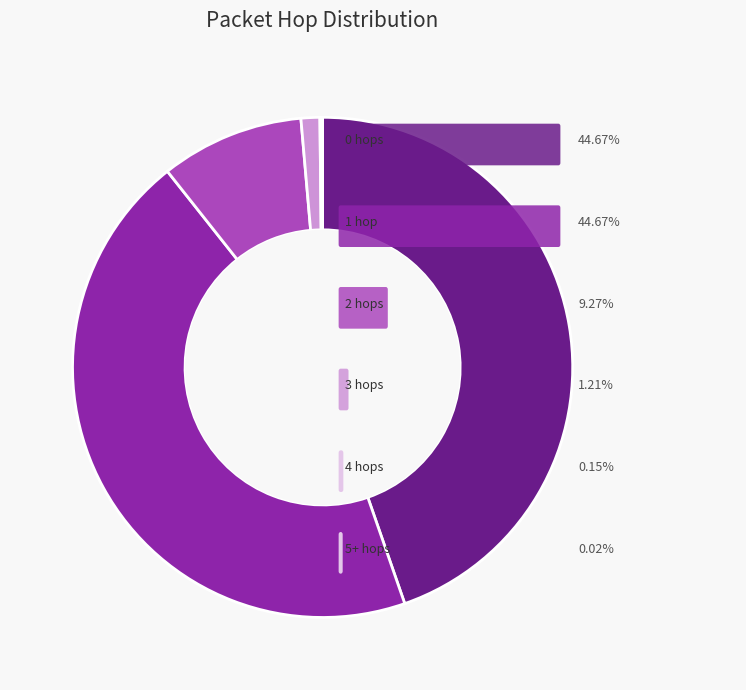

Is there a majority slice in this chart?

No